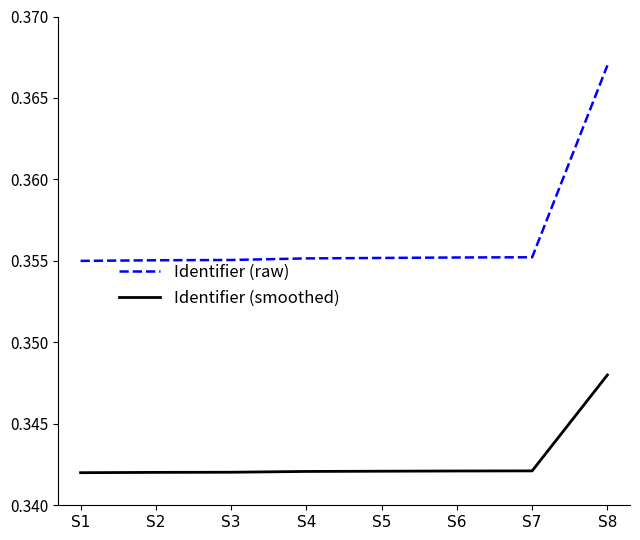

True or false: Identifier (smoothed) and Identifier (raw) cross at least once.

False